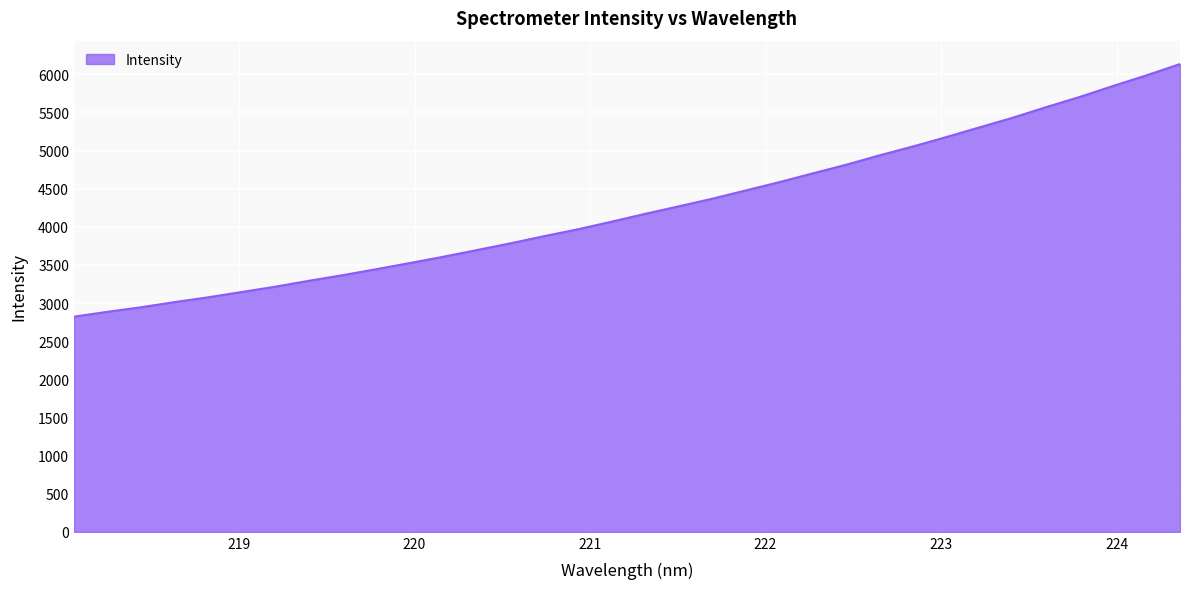

What is the difference between the maximum and minimum values?

3312.9